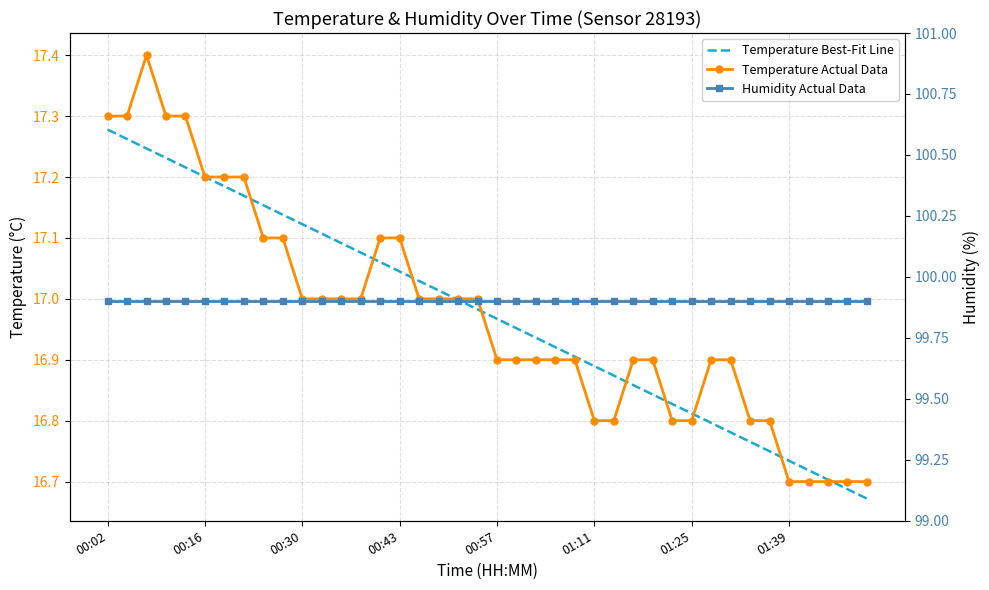

How many values are below 17?

20